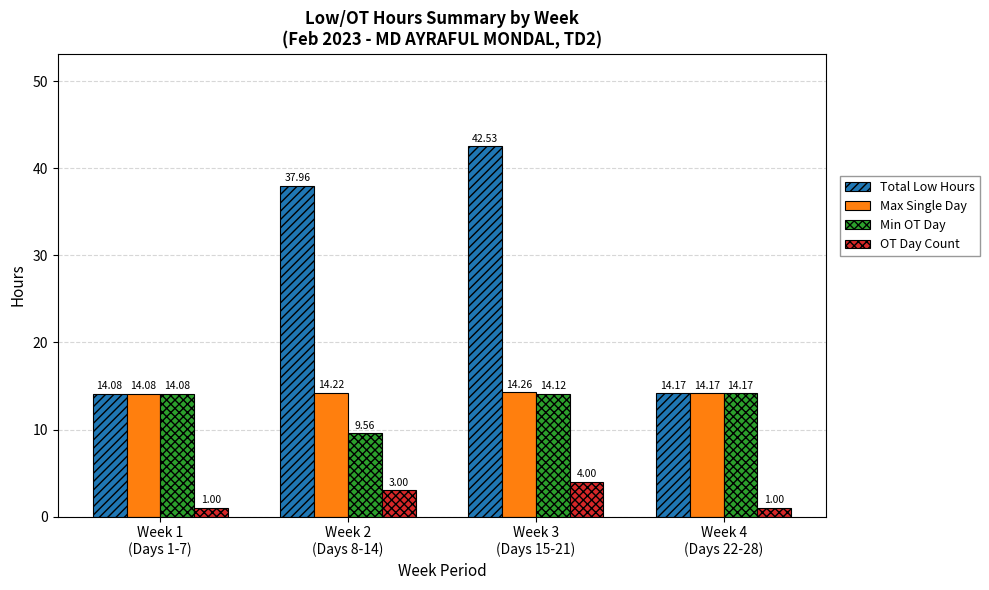

What are all the series names shown in the legend?

Total Low Hours, Max Single Day, Min OT Day, OT Day Count